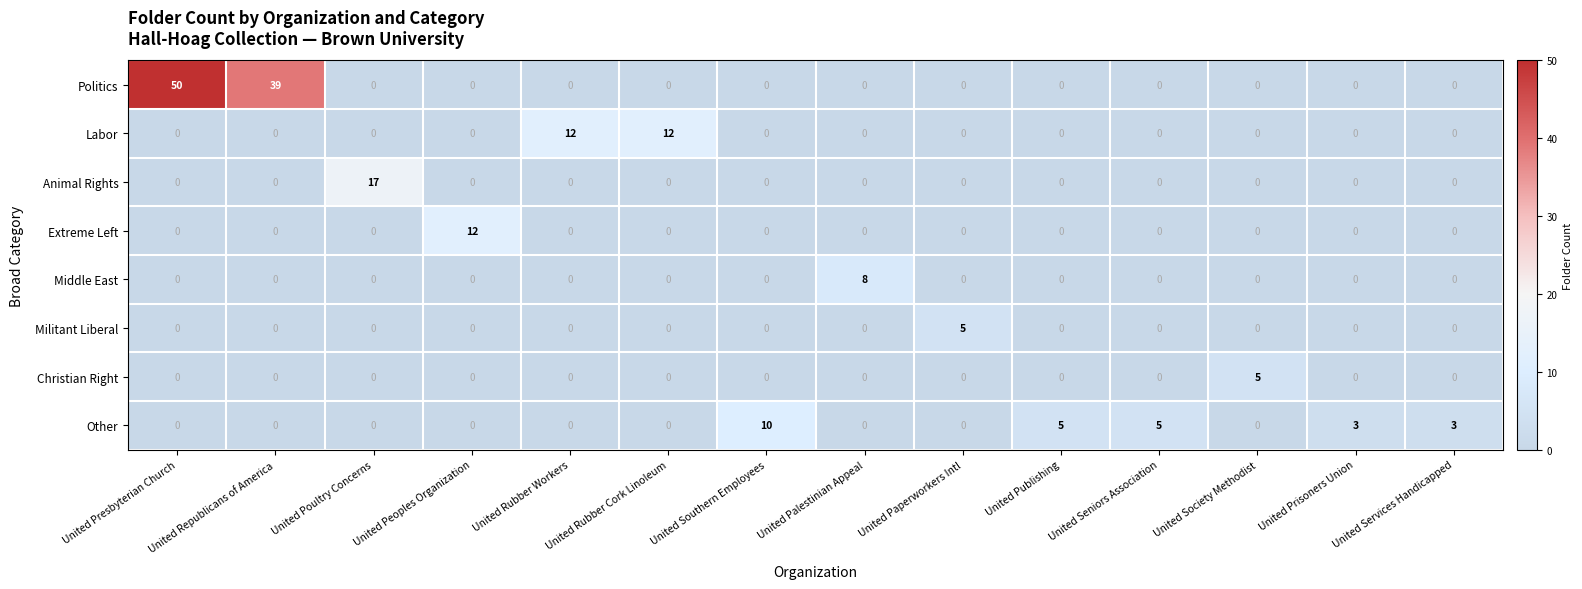

What is the spread (max minus min) of values at United Southern Employees?

10